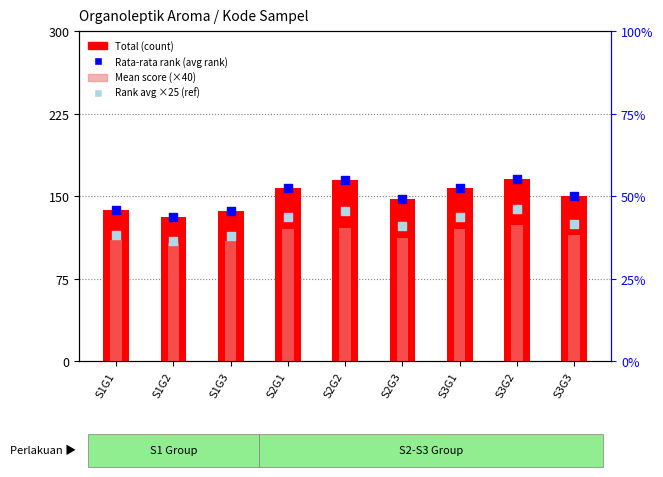

Which series has the widest spread of Y values?

Total (count)